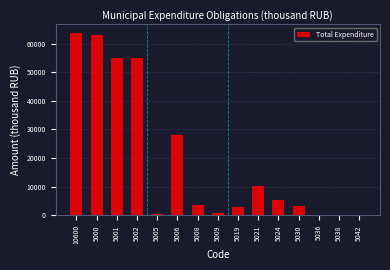

What is the change in value from 5001 to 5024?

-49703.9